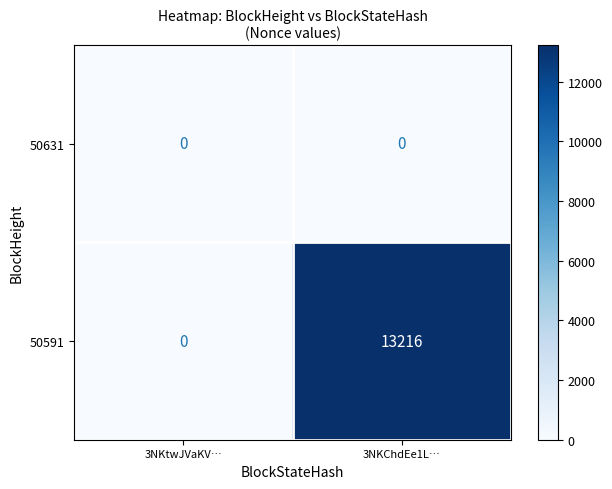

True or false: 50591 has a value of 13216 at 3NKChdEe1L….

True